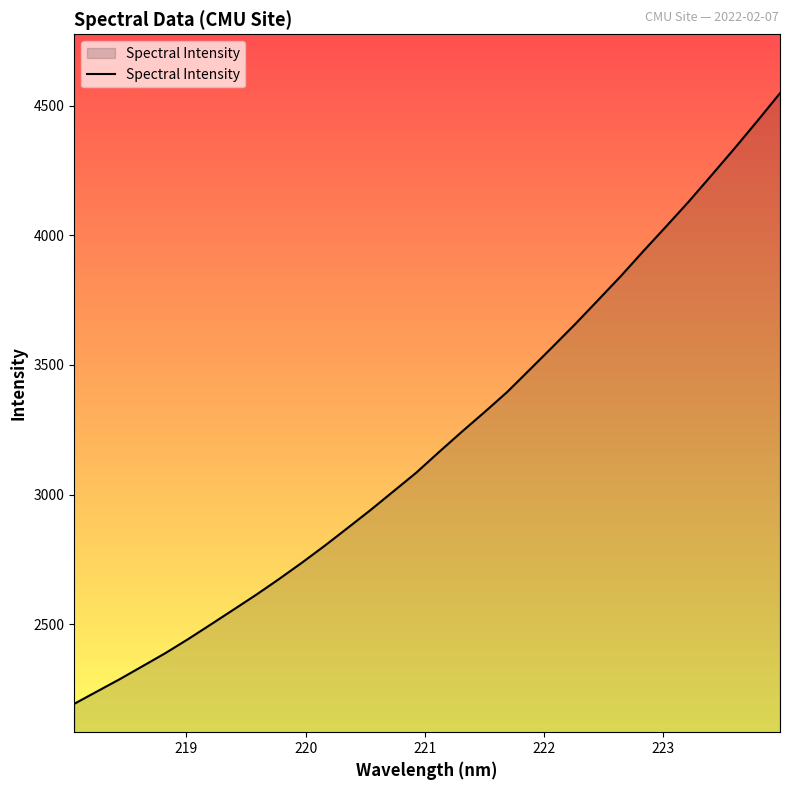

What is the difference between the maximum and minimum values?

2356.6